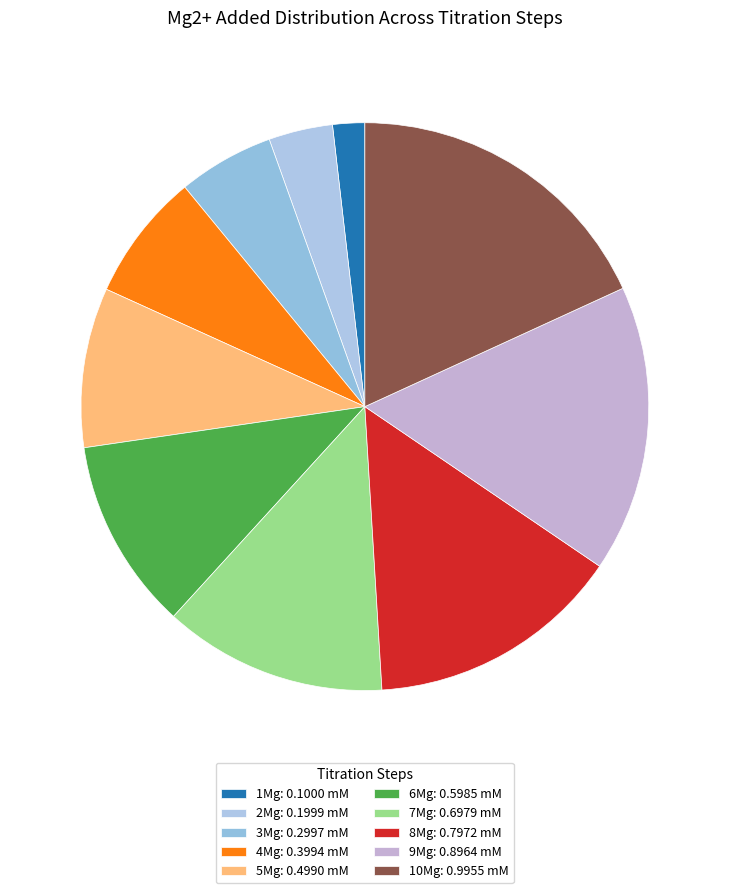

To the nearest percent, what is the difference between the largest and smallest slice percentages?

16%